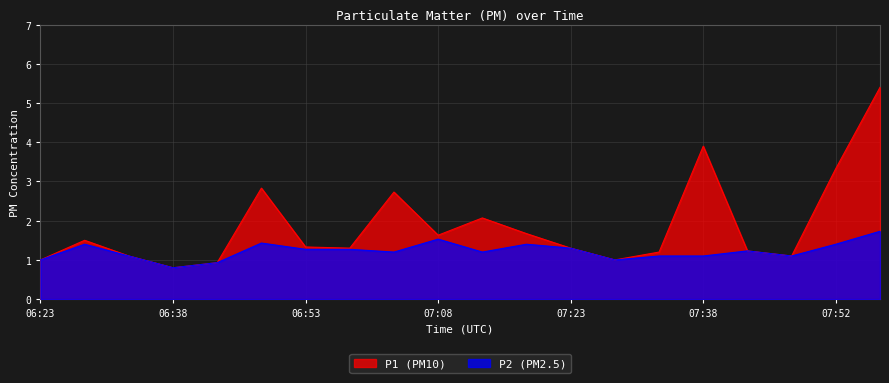

At which category is the sum across all series the highest?

07:57